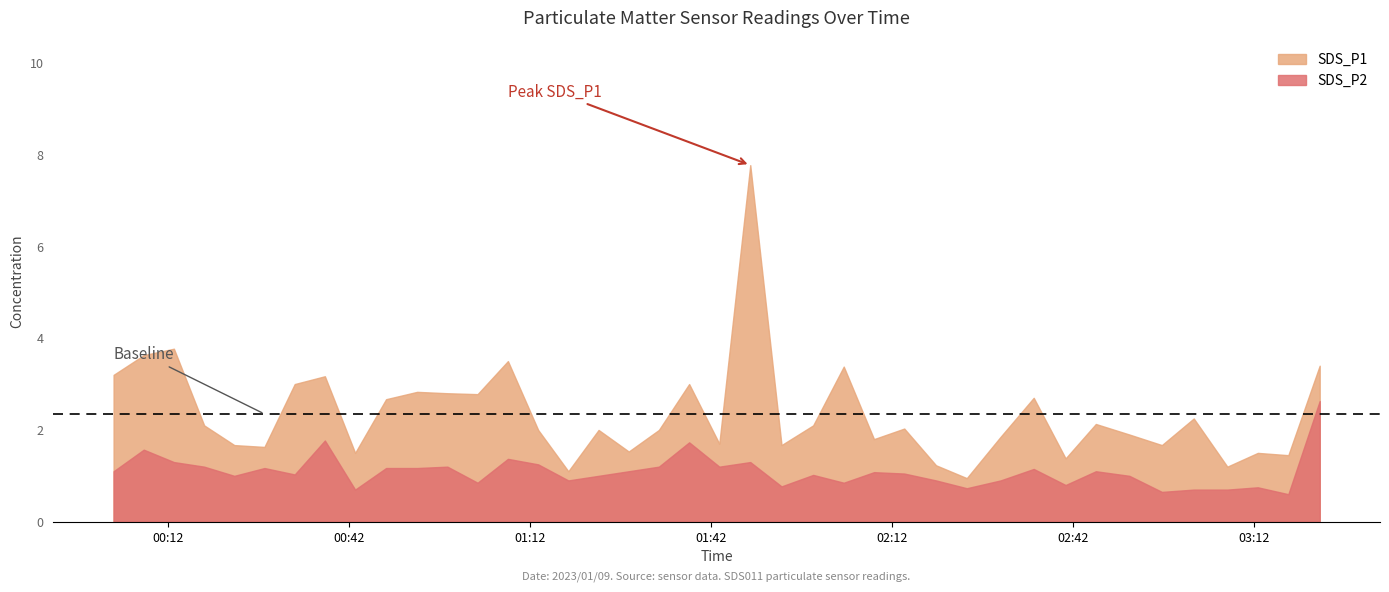

The value of SDS_P1 at 2023/01/09 02:51:20 is 1.9. True or false?

True